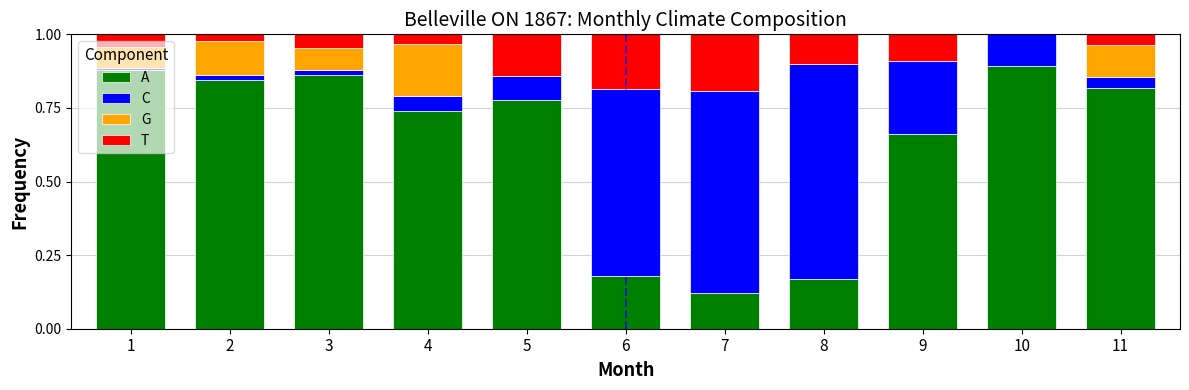

At which label does A reach its minimum?

7